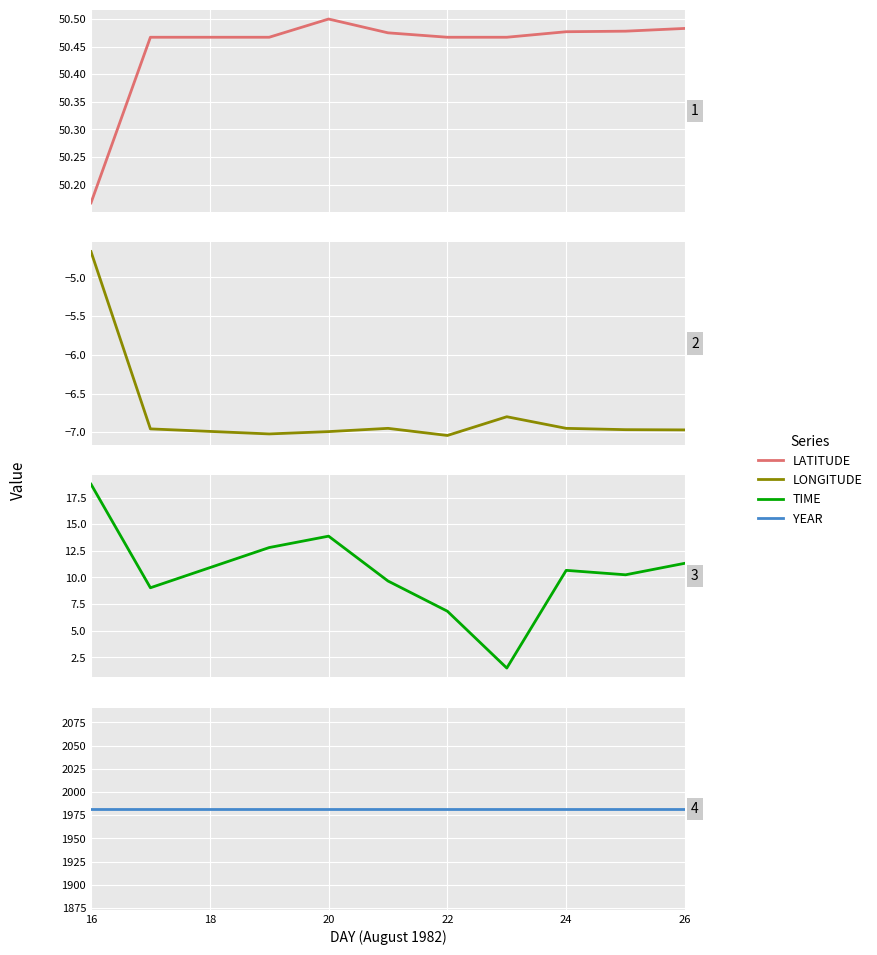

Is it true that YEAR equals 2962.8 at 24?

False